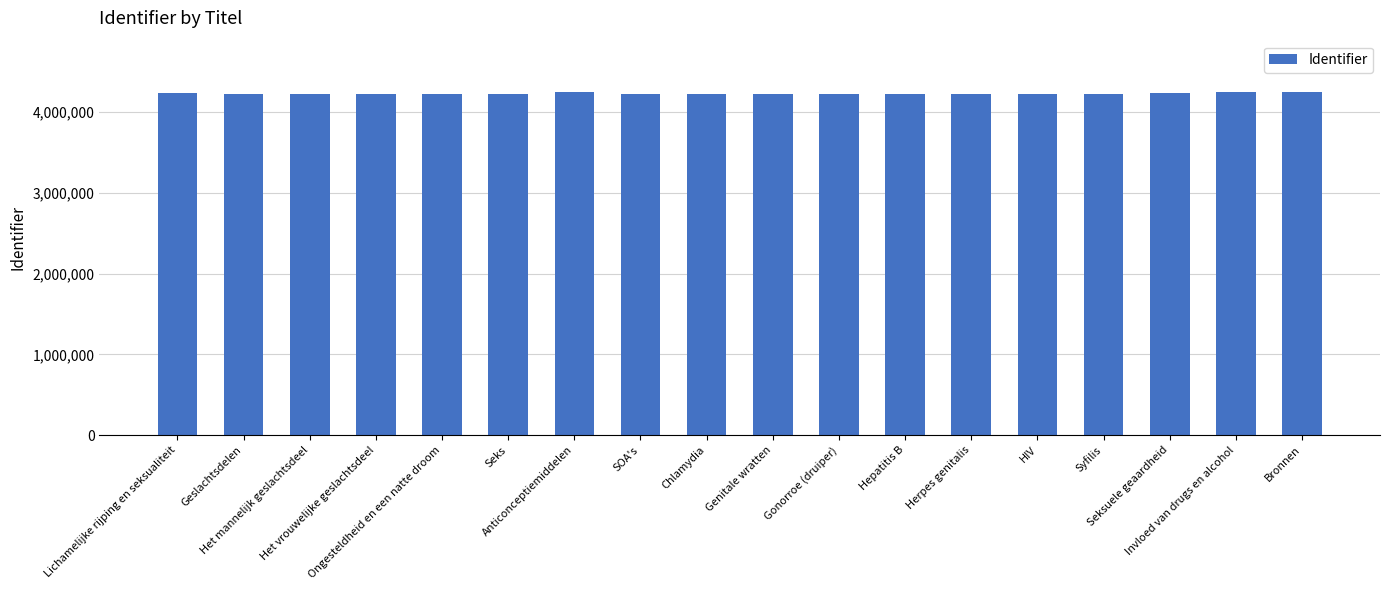

What is the sum of all values?

76026520